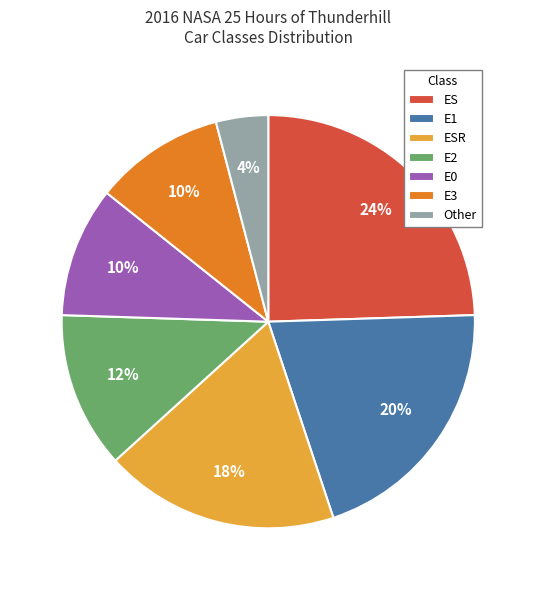

To the nearest percent, what is the difference between the largest and smallest slice percentages?

20%